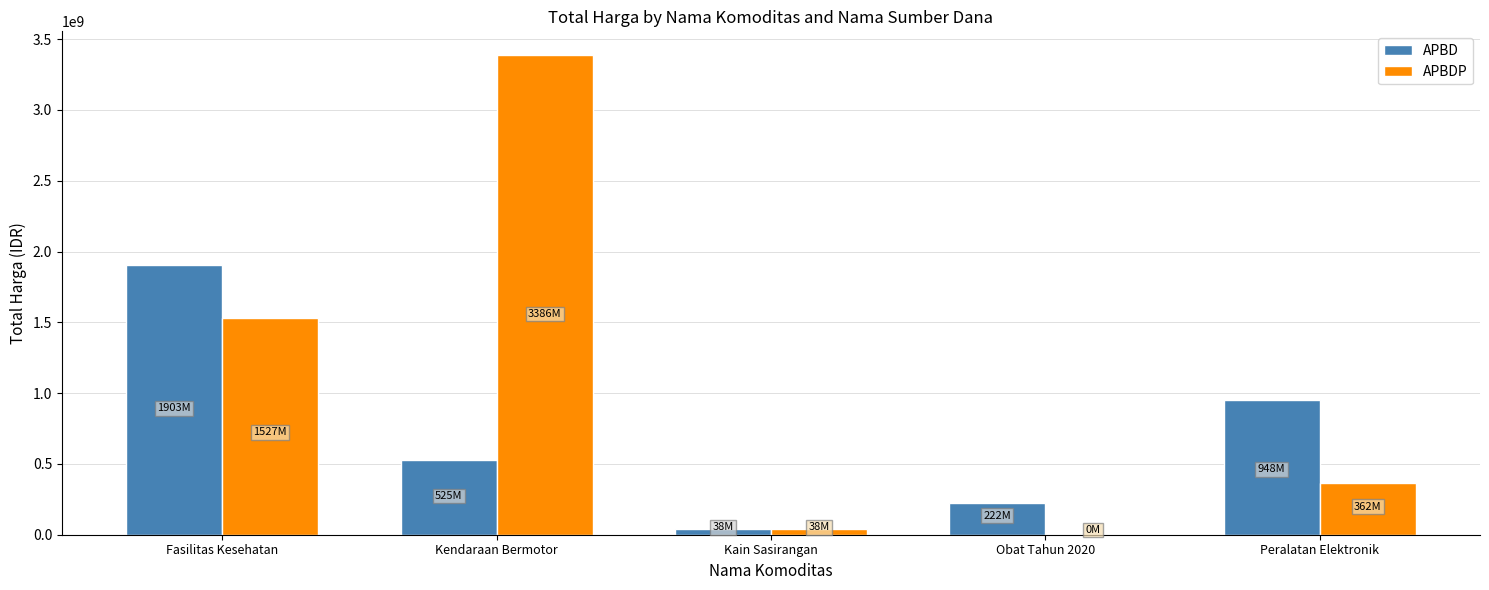

Is it true that APBDP equals 1527290040 at Fasilitas Kesehatan?

True